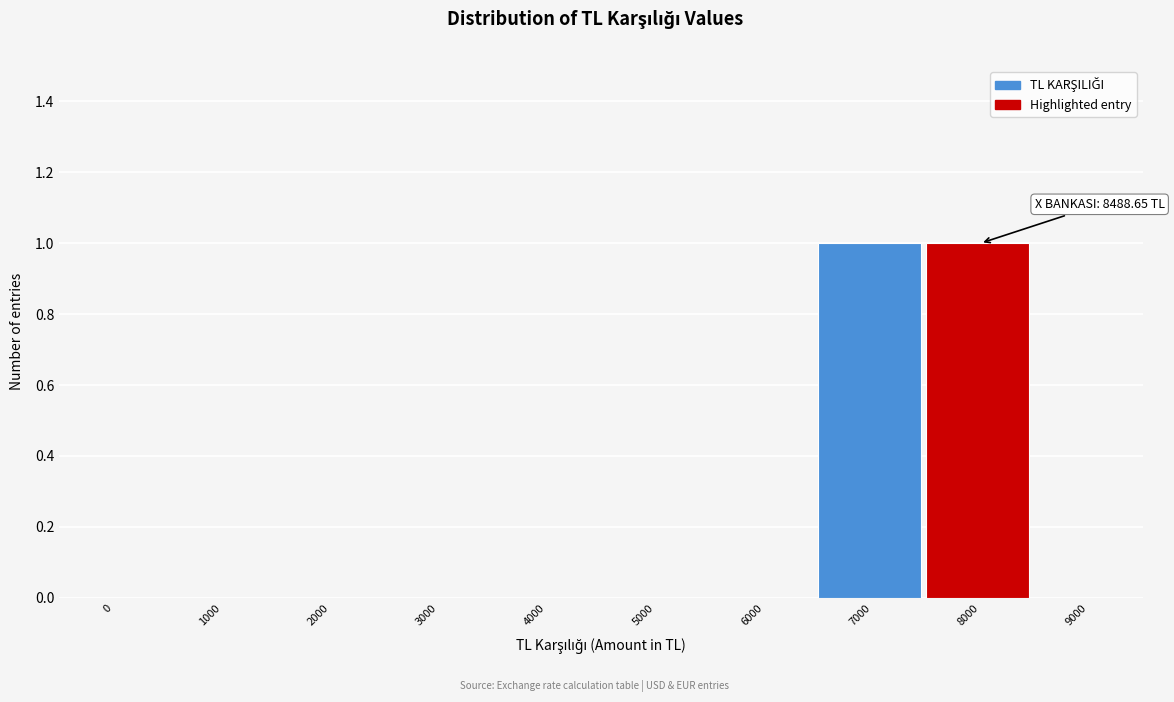

Reading left to right, transcribe all the data shown in this chart.

0=0	1000=0	2000=0	3000=0	4000=0	5000=0	6000=0	7000=1	8000=1	9000=0